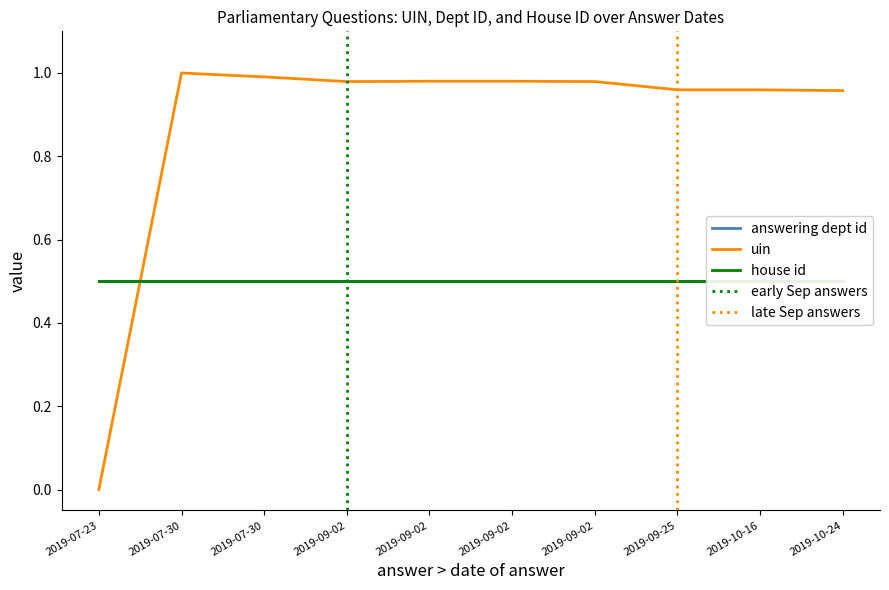

At how many categories does at least one series exceed 0?

10